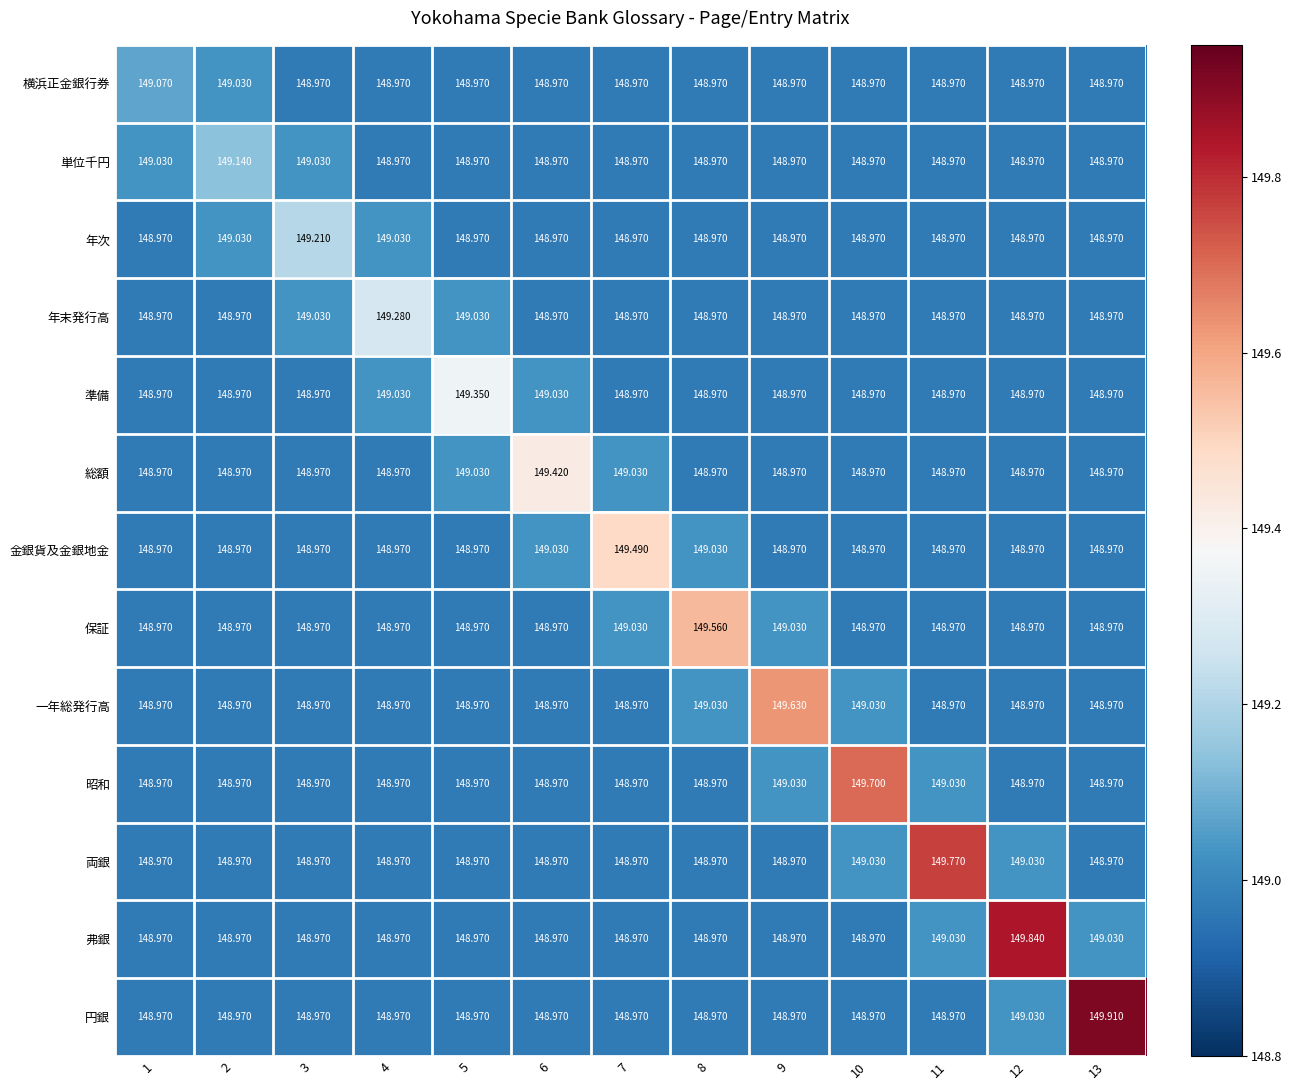

Which series has the largest total across all categories?

円銀